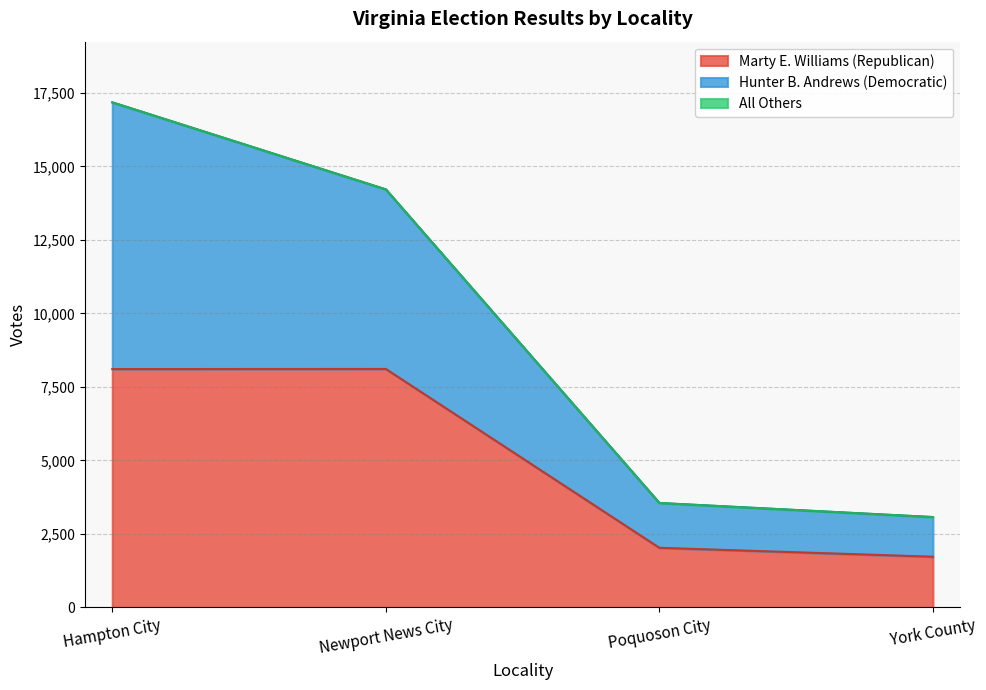

What is the label of the 4th point from the right?

Hampton City